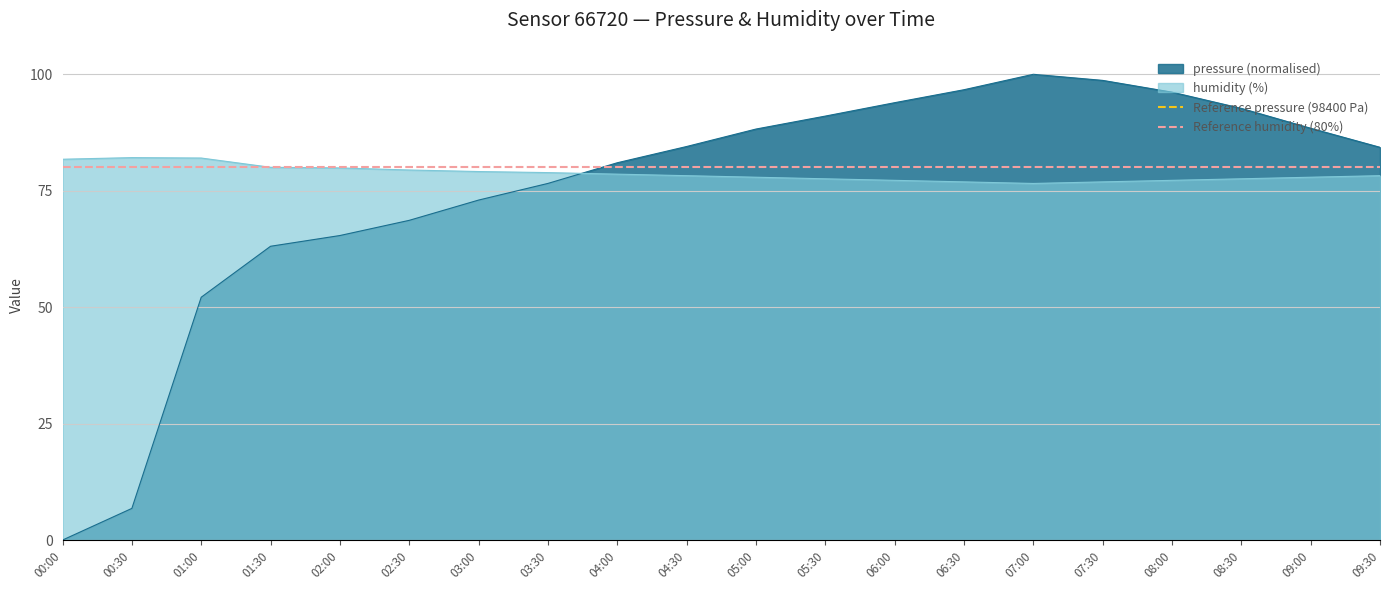

Where is pressure (normalised) nearest to the value 50?

01:00